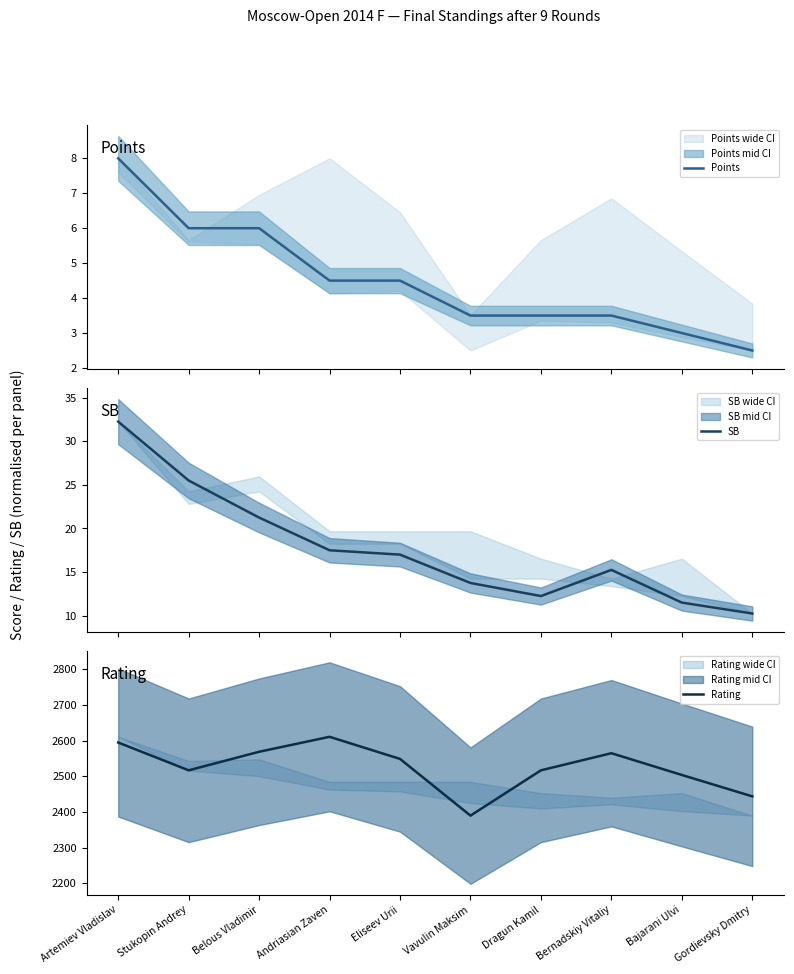

The value of Points at Bajarani Ulvi is 3.0. True or false?

True